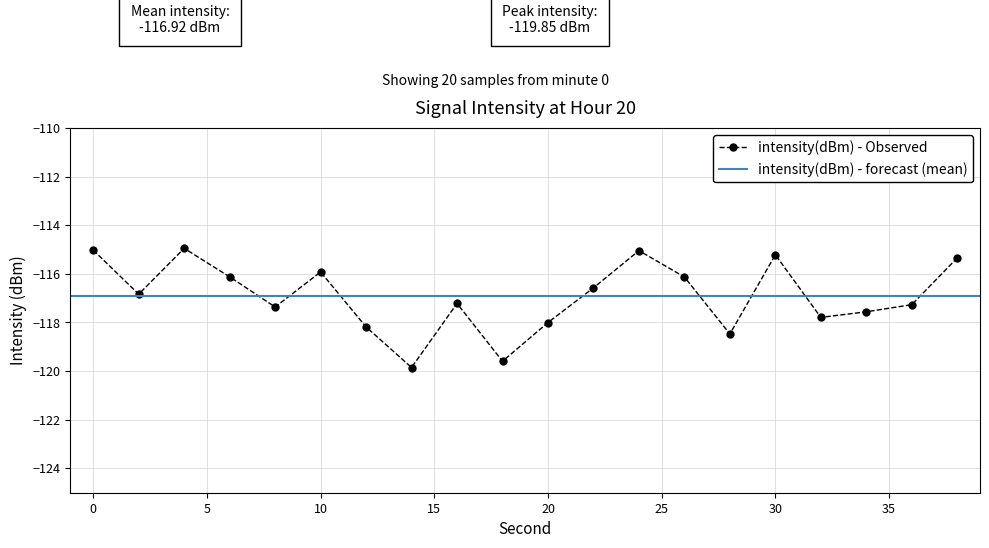

The chart shows a value of -187.3 at 24. True or false?

False